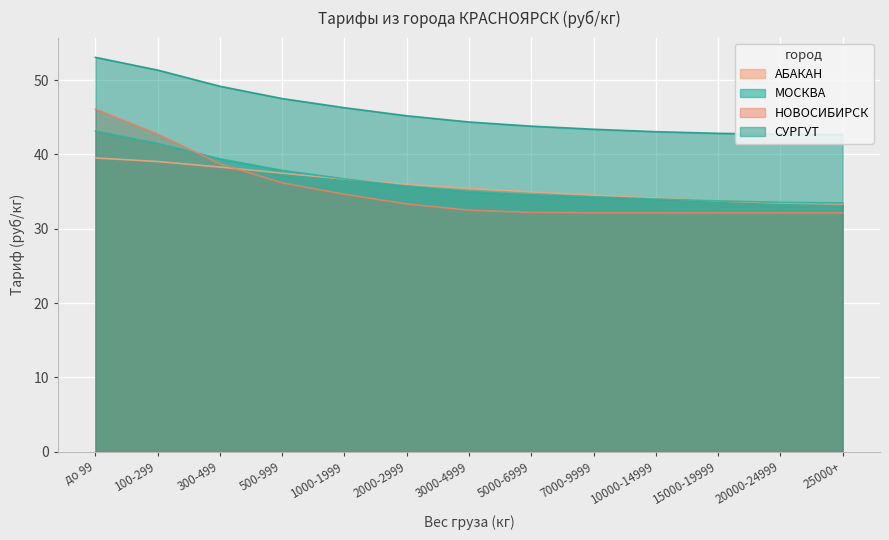

What is the lowest value of the АБАКАН series?

33.3